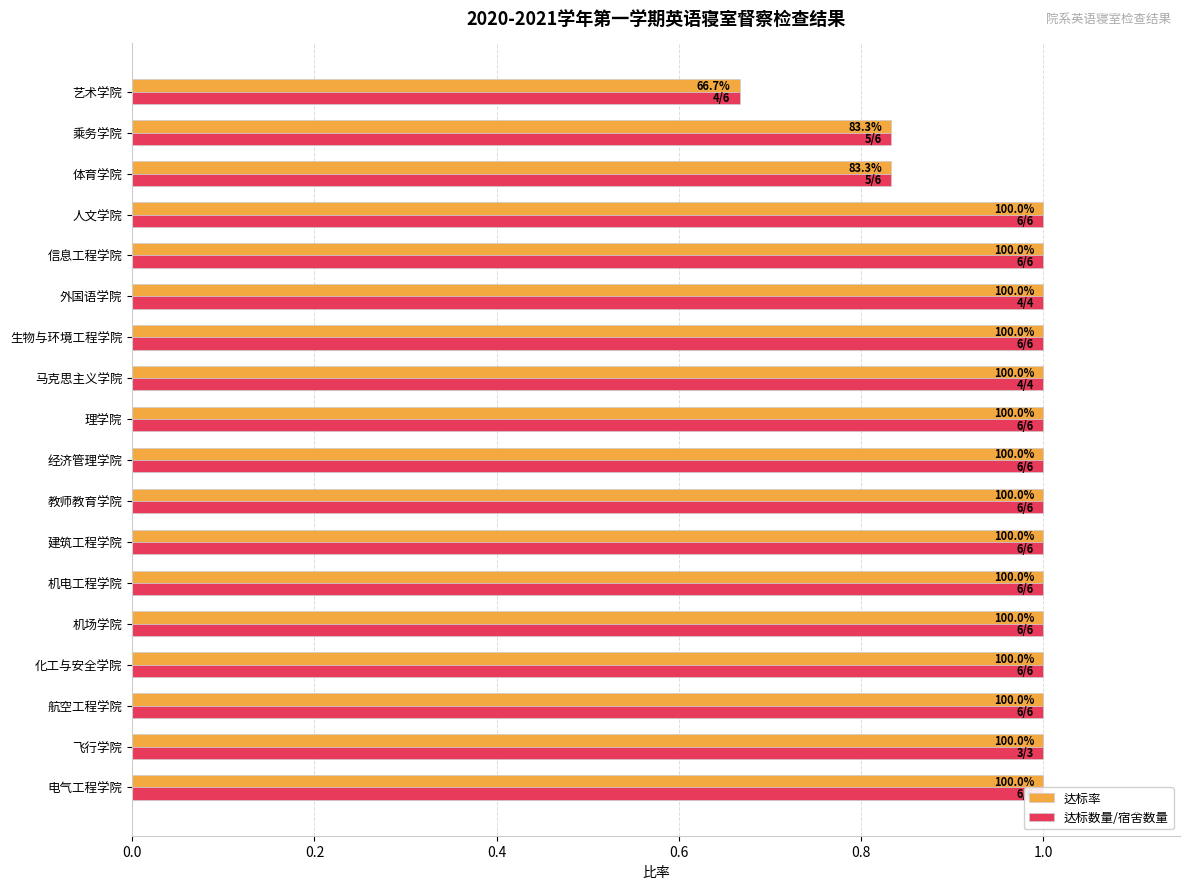

What is the minimum value shown in the chart?

0.7